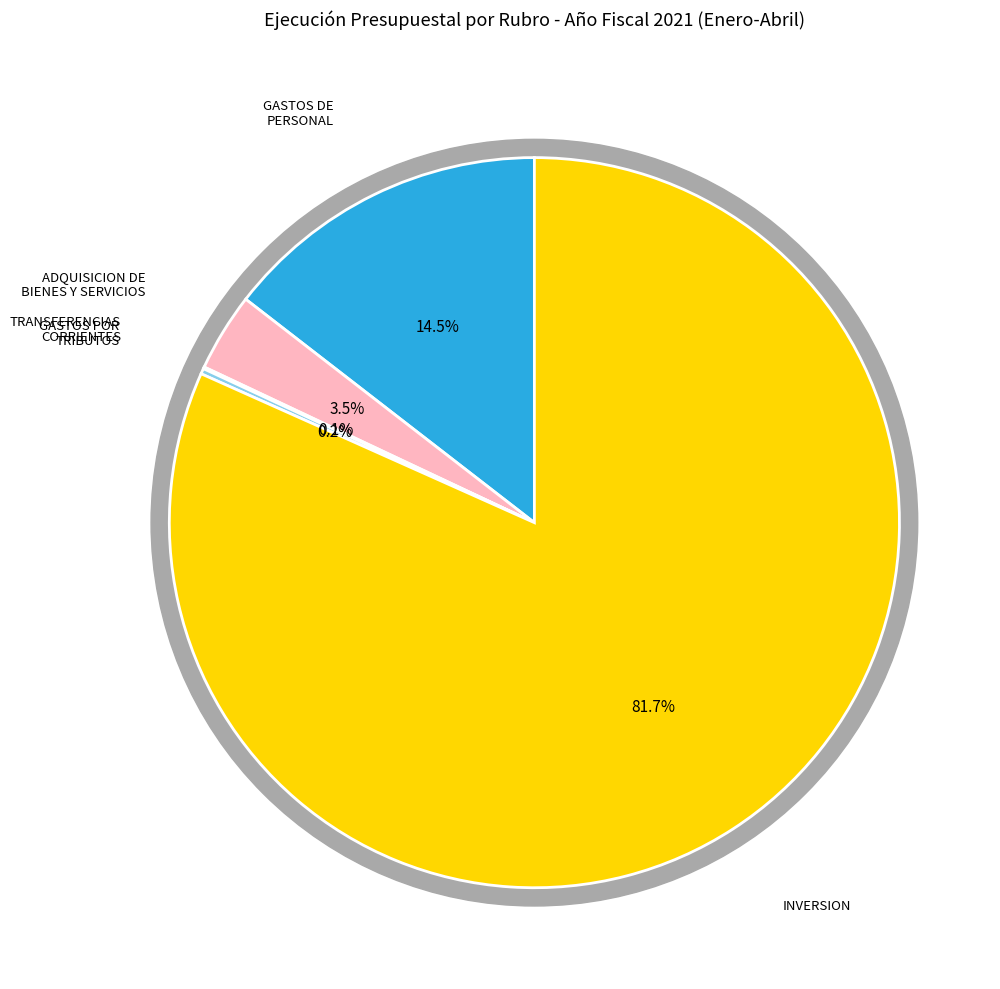

What is the largest slice in the pie chart?

INVERSION